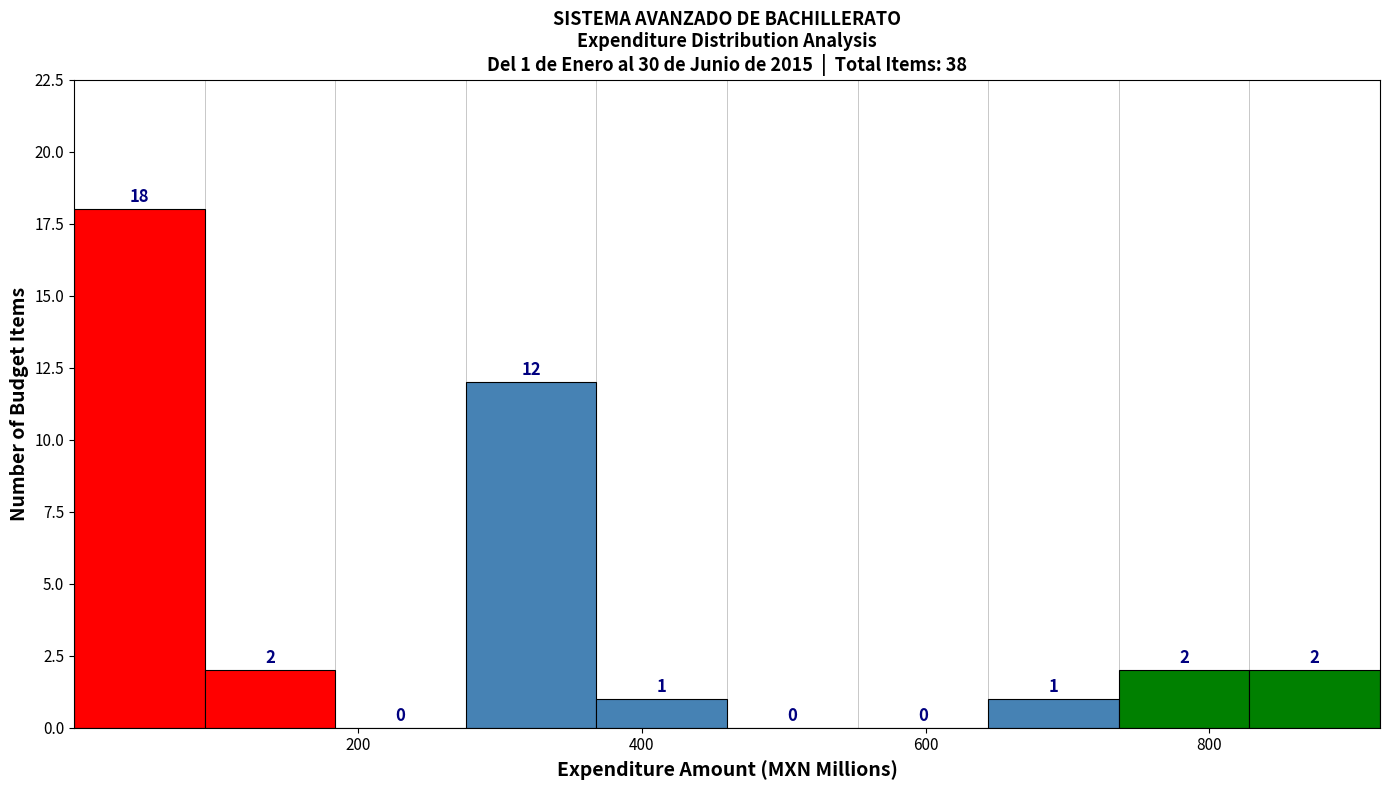

Over which range of the x-axis is the bar tallest?

0 to 100